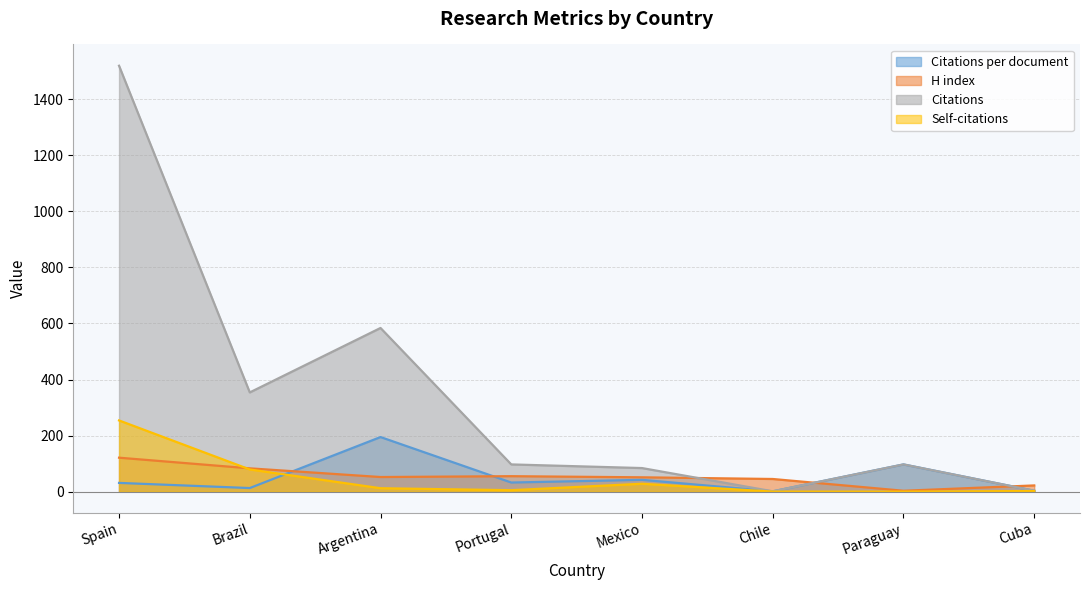

Which category has the highest value in the Citations series?

Spain